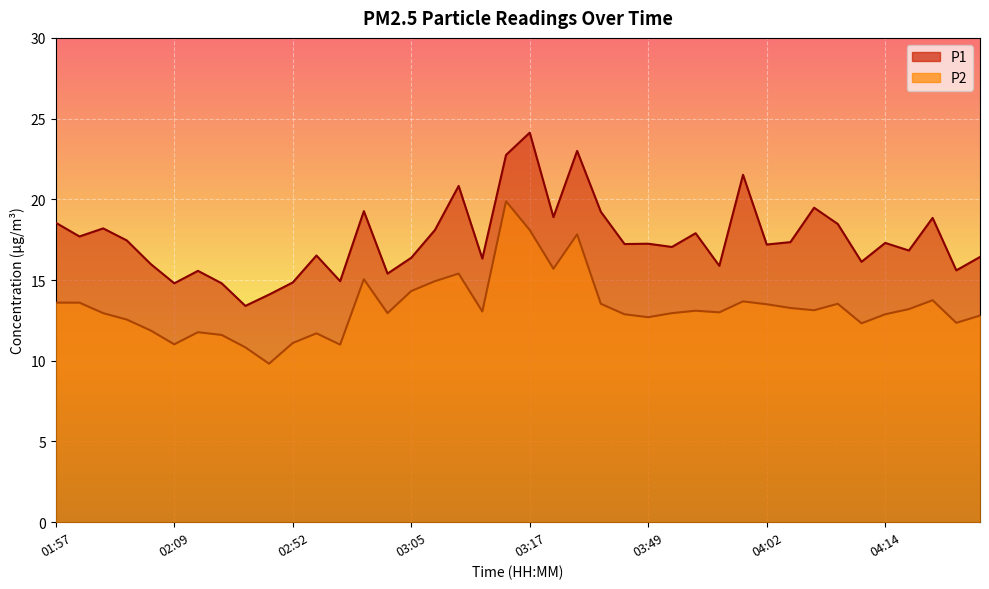

At which category is the sum across all series the highest?

03:15